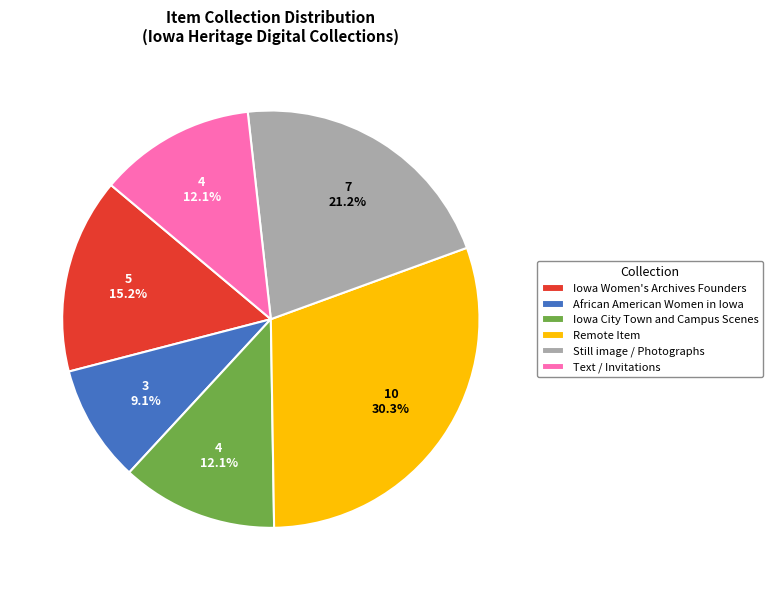

Which has a higher value, Text / Invitations or Still image / Photographs?

Still image / Photographs